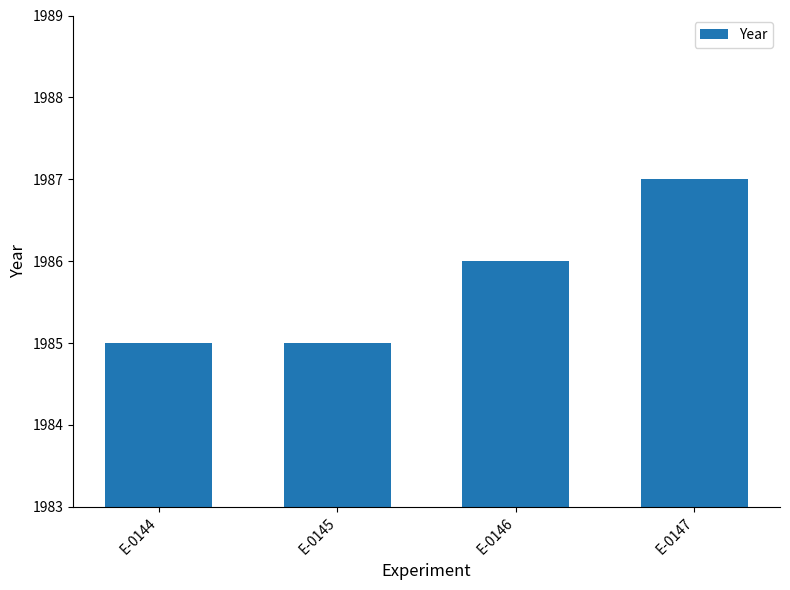

At which label is the value closest to 1986?

E-0146